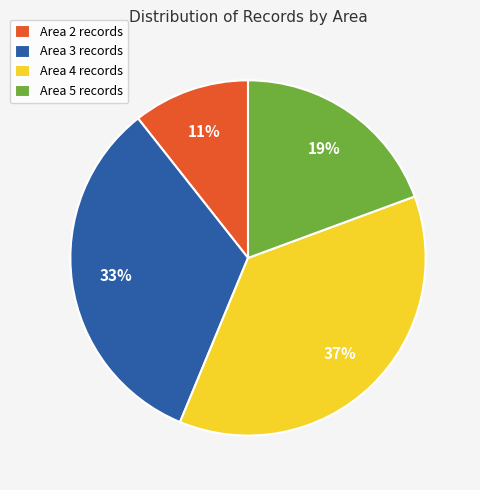

Is it true that Area 4 is 37% of the pie?

True